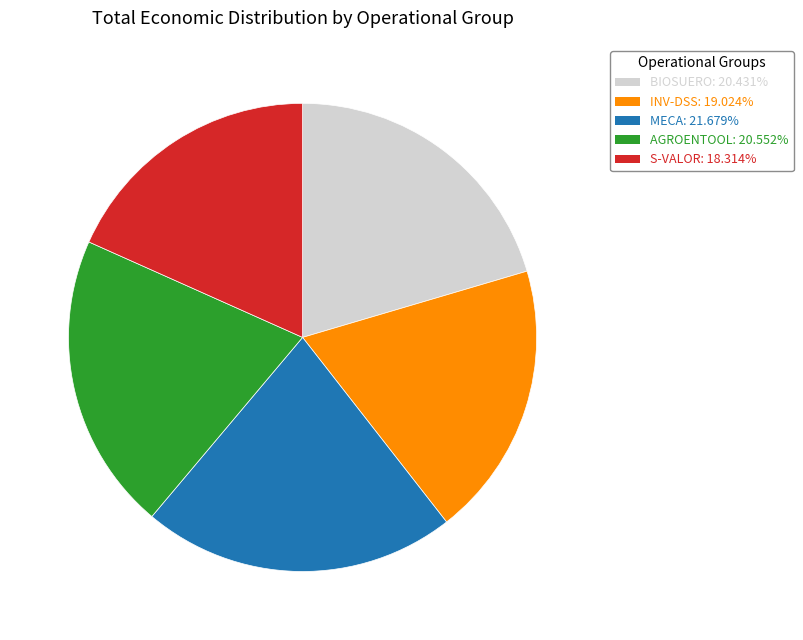

Is there a majority slice in this chart?

No